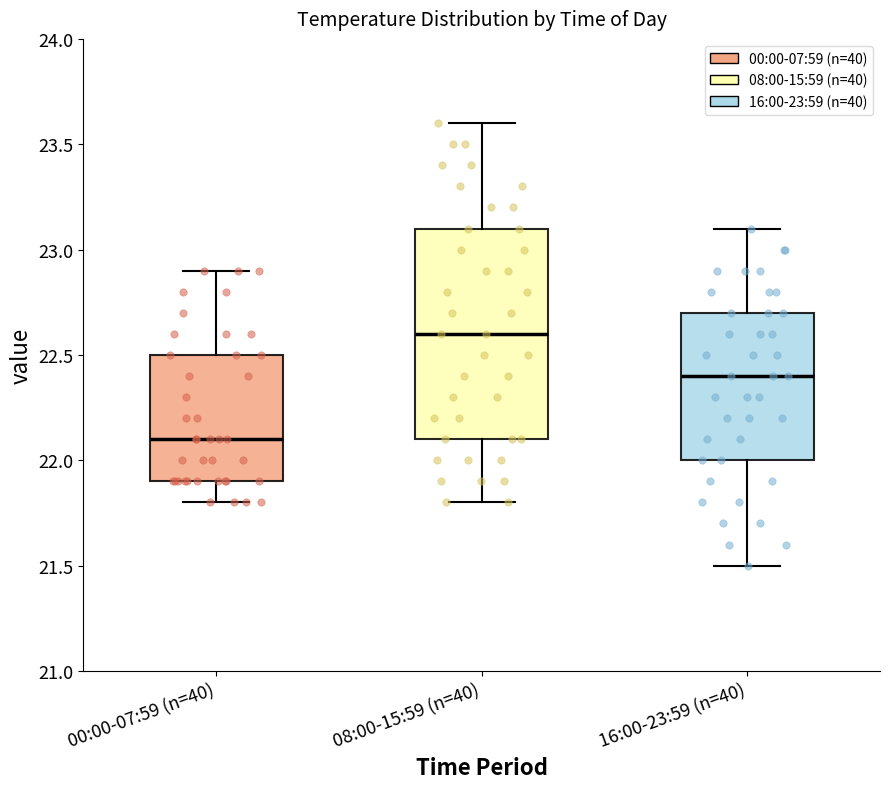

Reading left to right, read every box against the y-axis: the position of its median line, the range the box covers, and the ends of its whiskers. The values are not printed on the chart, so give them approximately, as read against the axis.

00:00-07:59 (n=40): median 22.1, box 21.9 to 22.5, whiskers 21.8 to 22.9
08:00-15:59 (n=40): median 22.6, box 22.1 to 23.1, whiskers 21.8 to 23.6
16:00-23:59 (n=40): median 22.4, box 22.0 to 22.7, whiskers 21.5 to 23.1